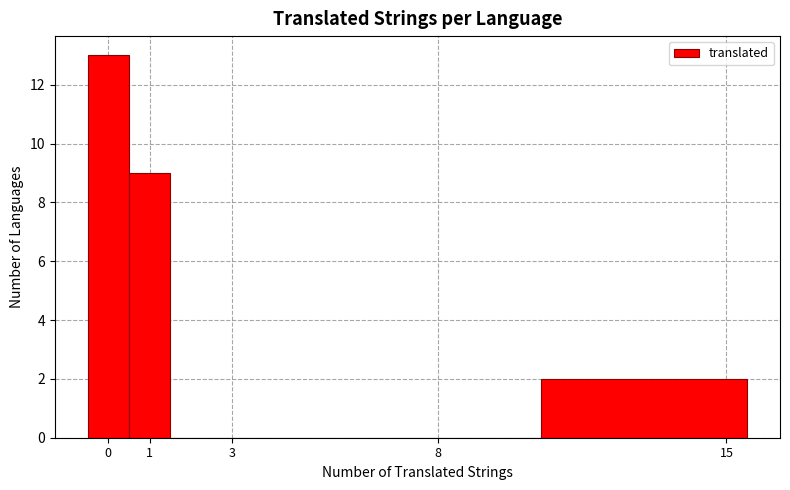

Reading left to right, list every bar in this chart as the range it spans on the x-axis followed by its height. The values are not printed on the chart, so give them approximately, as read against the axis.

-0.5 to 0.5: 13
0.5 to 1.5: 9
1.5 to 5.5: 0
5.5 to 10.5: 0
10.5 to 15.5: 2